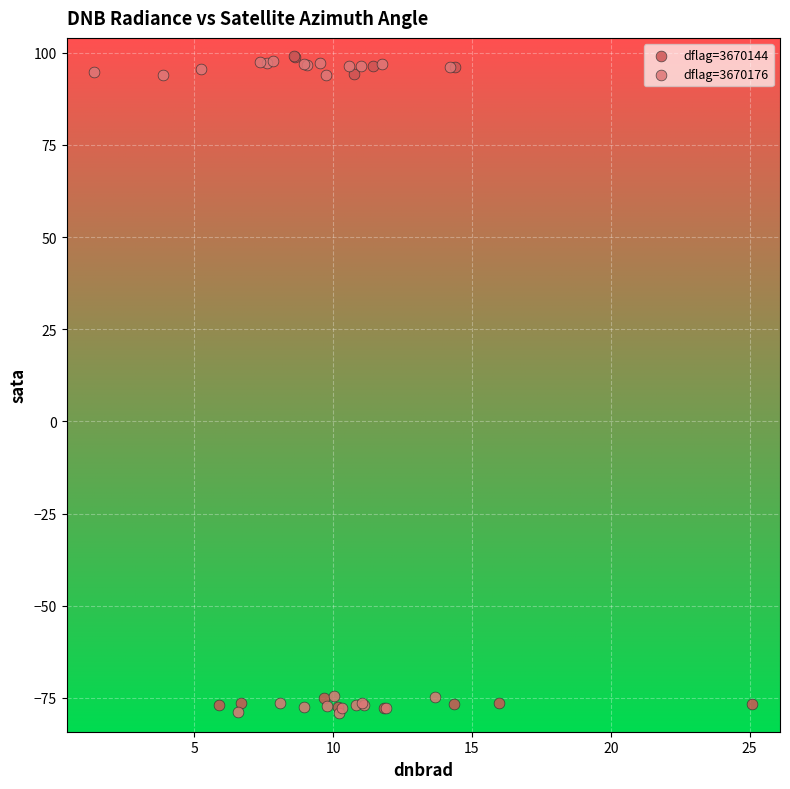

What are all the series names shown in the legend?

dflag=3670144, dflag=3670176